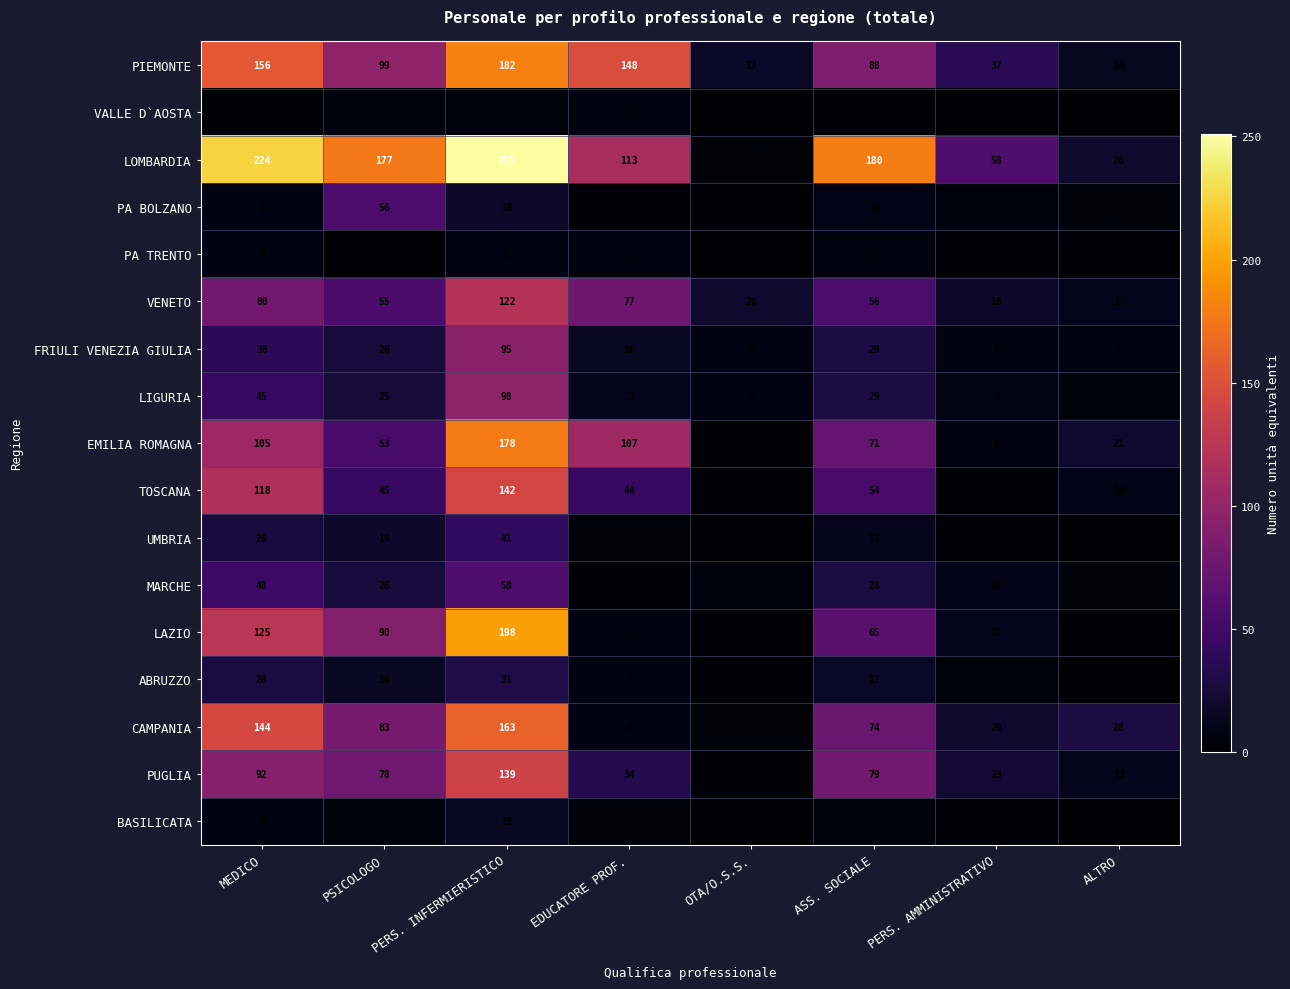

Rank the series by their maximum value, from highest to lowest.

LOMBARDIA, LAZIO, PIEMONTE, EMILIA ROMAGNA, CAMPANIA, TOSCANA, PUGLIA, VENETO, LIGURIA, FRIULI VENEZIA GIULIA, MARCHE, PA BOLZANO, UMBRIA, ABRUZZO, BASILICATA, PA TRENTO, VALLE D`AOSTA